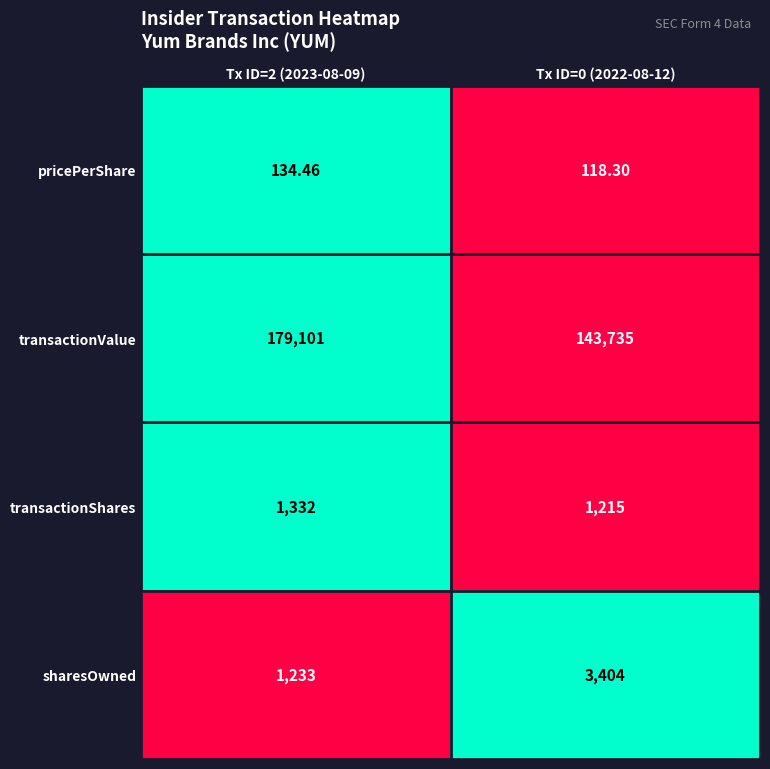

Which series changed the most between Tx ID=2 (2023-08-09) and Tx ID=0 (2022-08-12)?

transactionValue